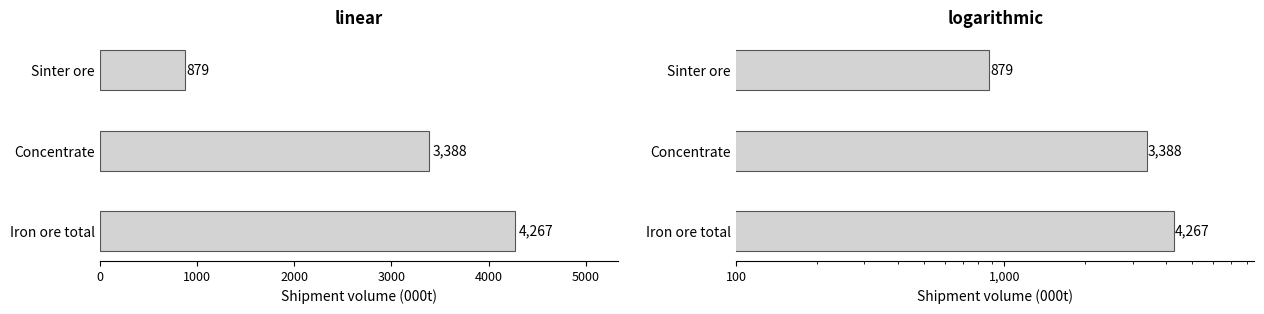

What is the maximum value shown in the chart?

4267